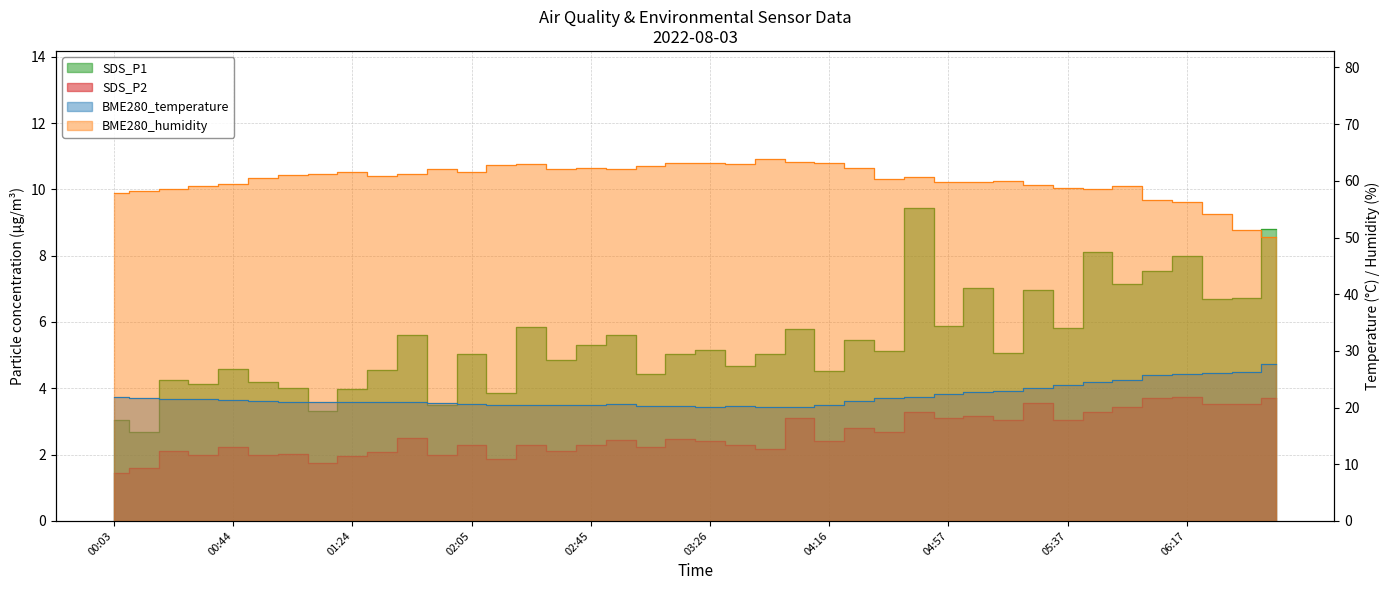

How many interior local valleys does the SDS_P2 series have?

13